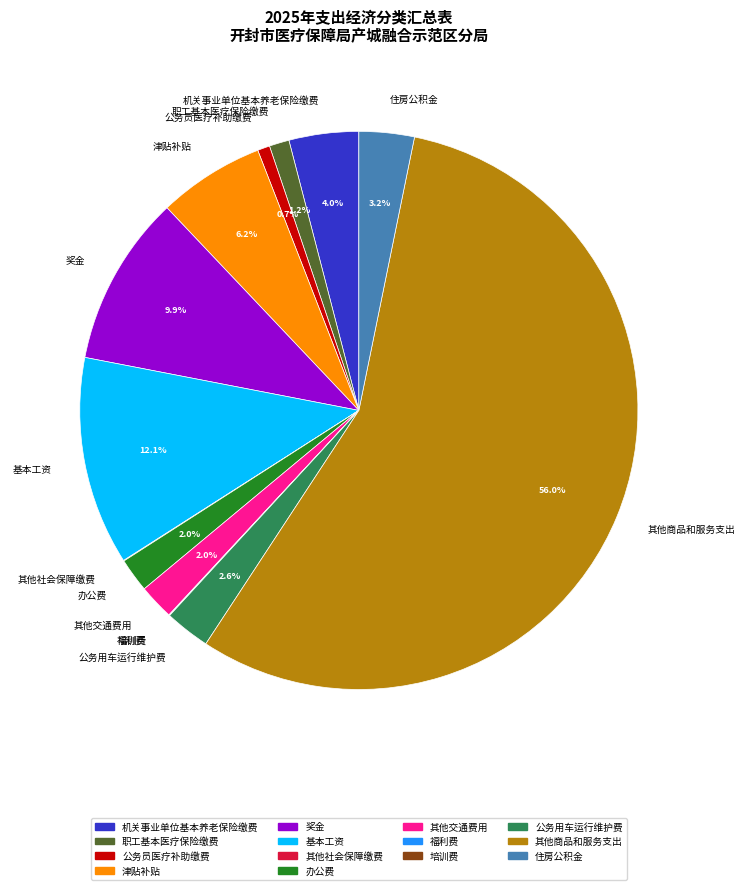

Is there a majority slice in this chart?

Yes